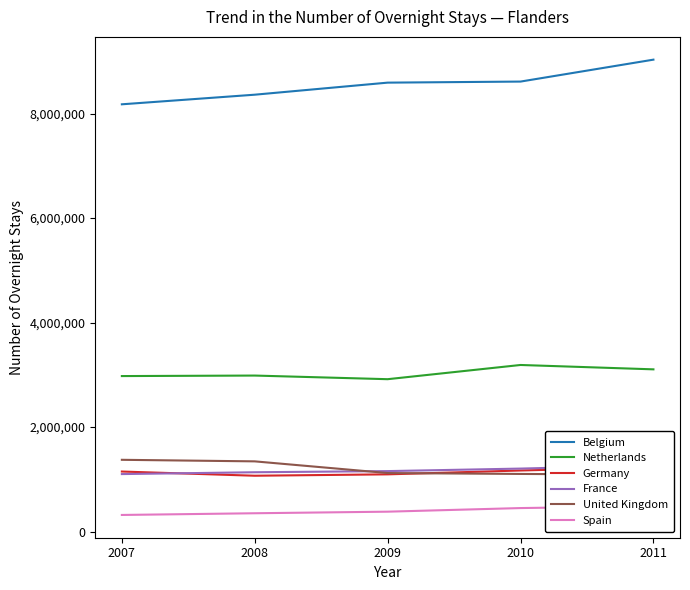

What is the value of the Germany point at the 1st from the left?

1148677